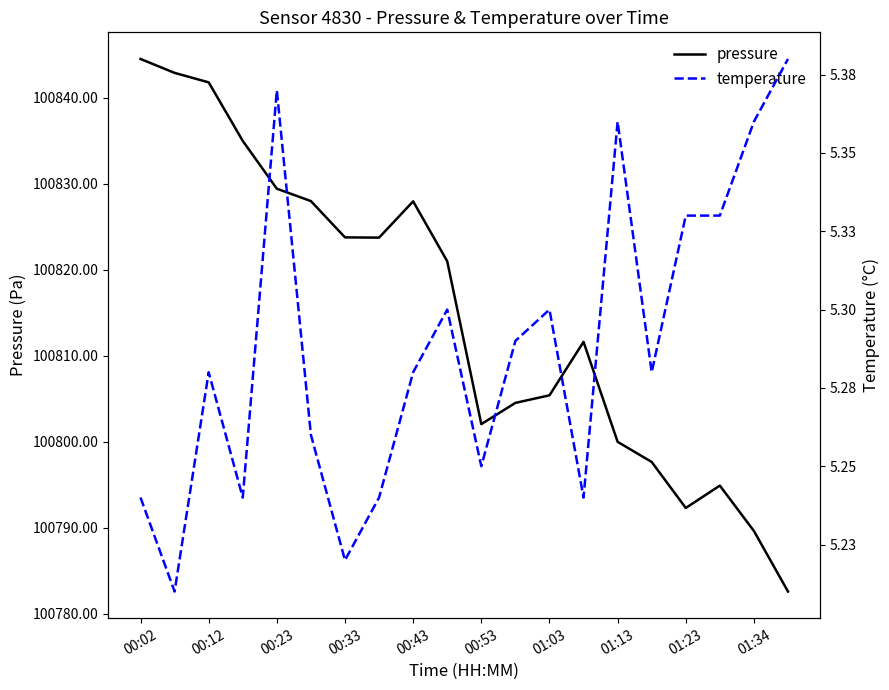

At which label does pressure reach its peak?

00:02